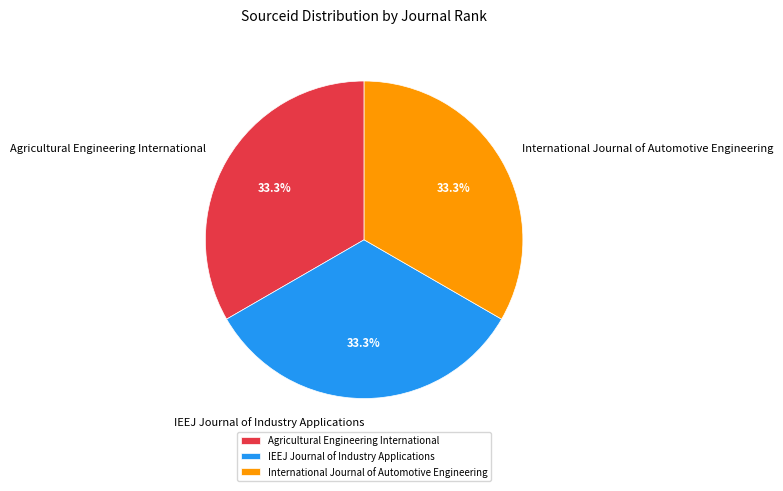

Is there any slice that represents more than half of the pie?

No